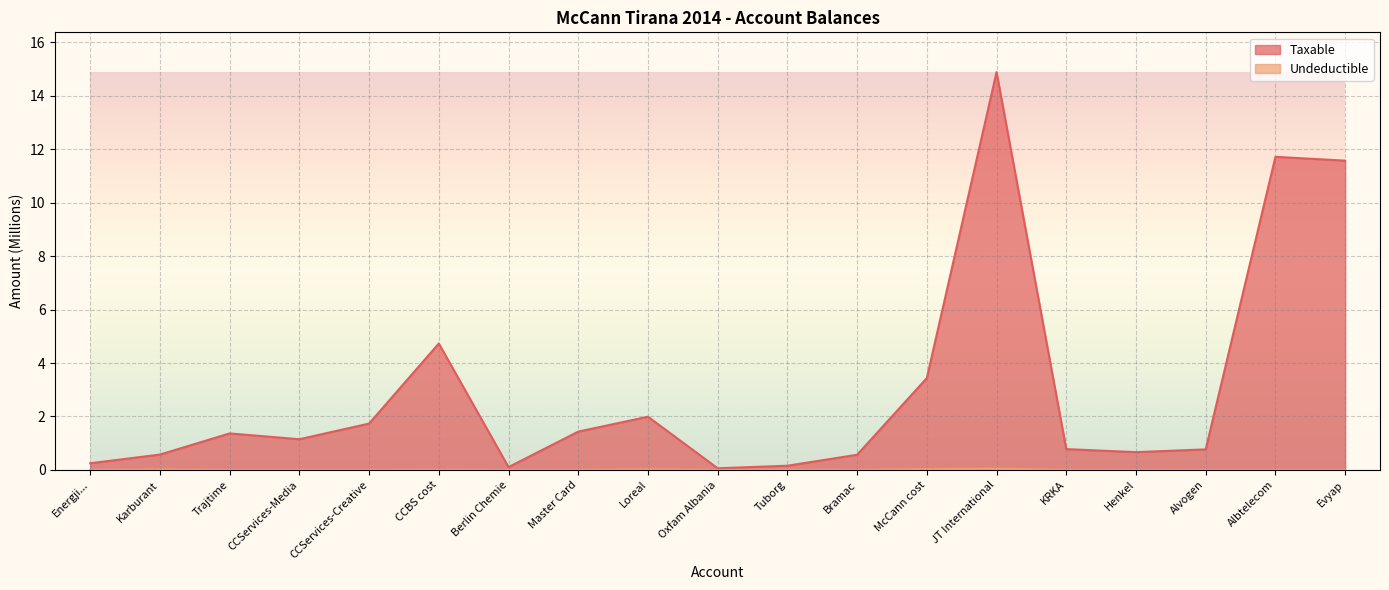

Count the number of data series in this chart.

2